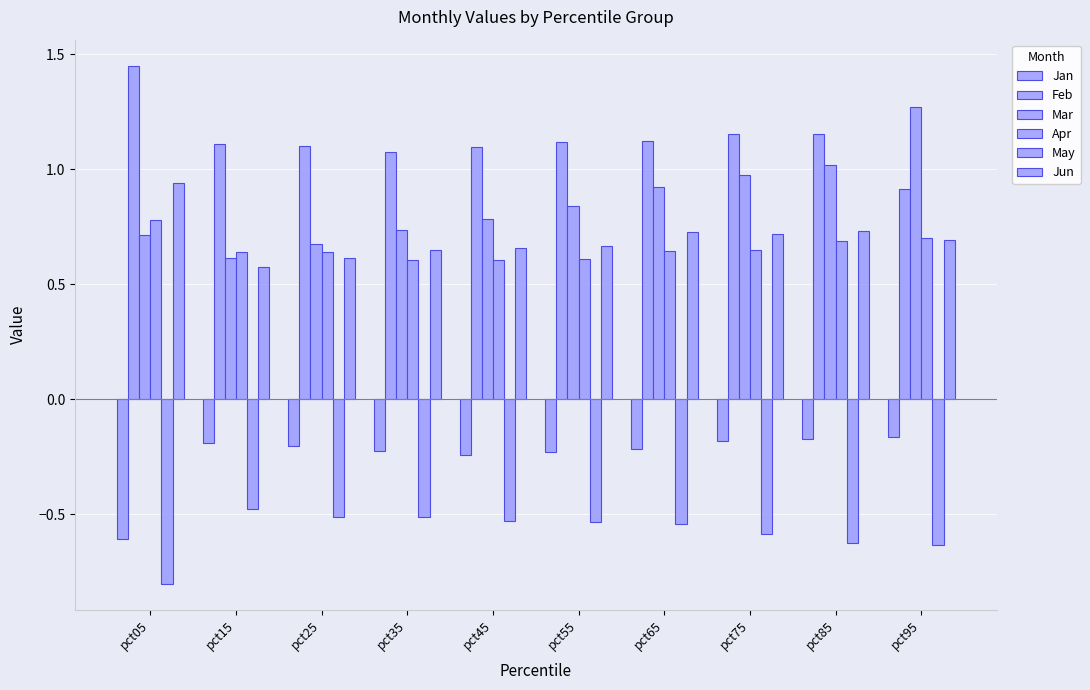

Is the value of Feb at pct25 greater than the value of Jun at pct25?

Yes